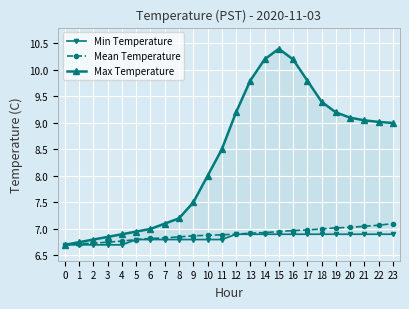

How many series are shown in this chart?

3